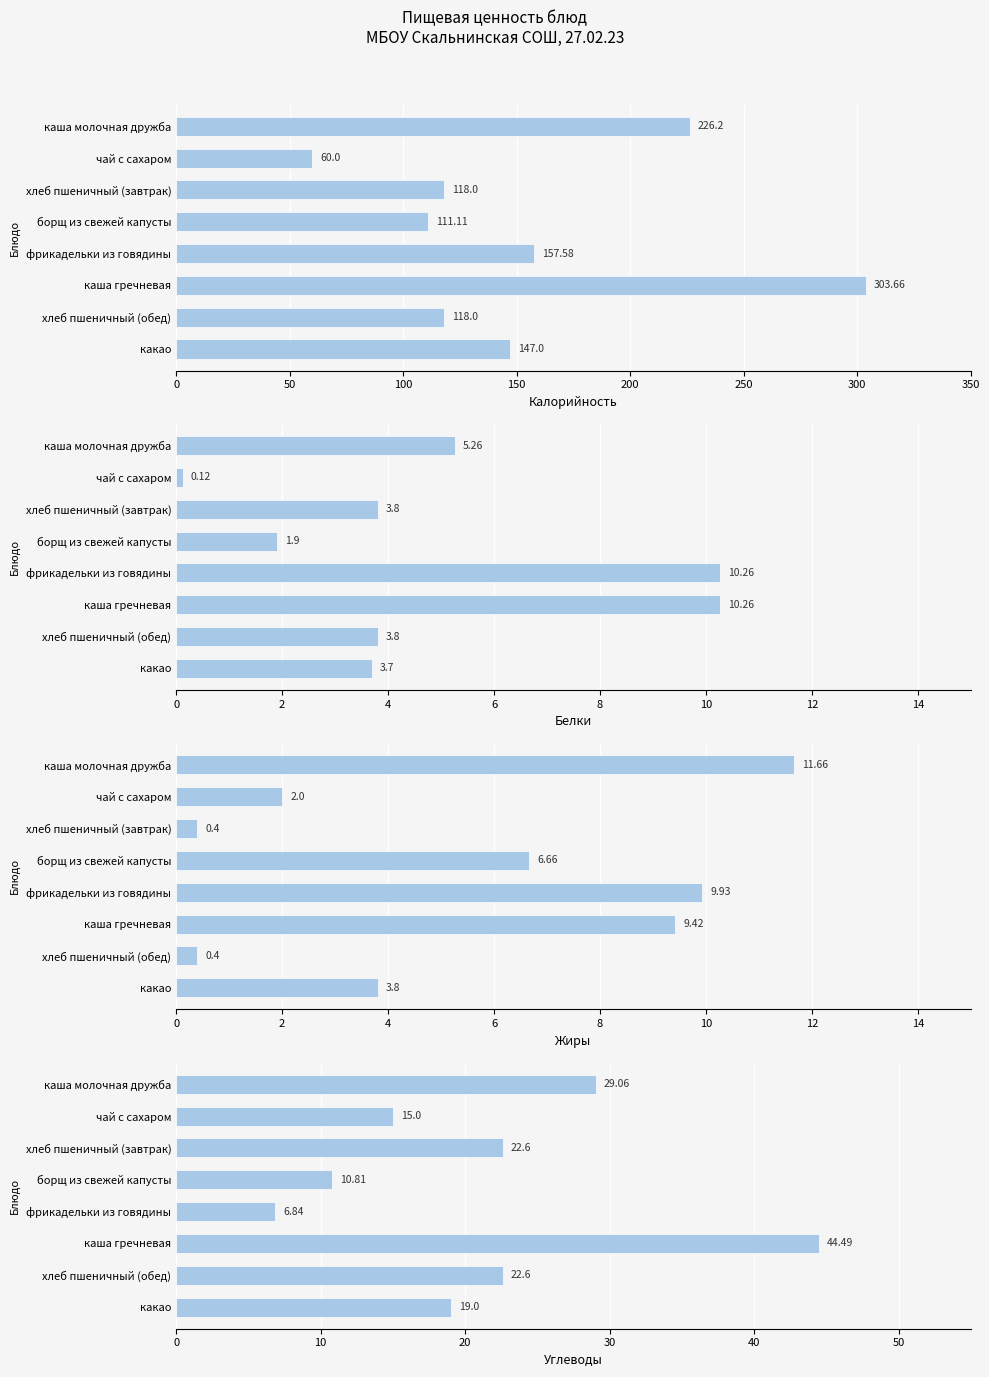

Reading left to right, what are all the values shown in this chart?

Калорийность: 226.2	60.0	118.0	111.1	157.6	303.7	118.0	147.0
Белки: 5.3	0.1	3.8	1.9	10.3	10.3	3.8	3.7
Жиры: 11.7	2.0	0.4	6.7	9.9	9.4	0.4	3.8
Углеводы: 29.1	15.0	22.6	10.8	6.8	44.5	22.6	19.0